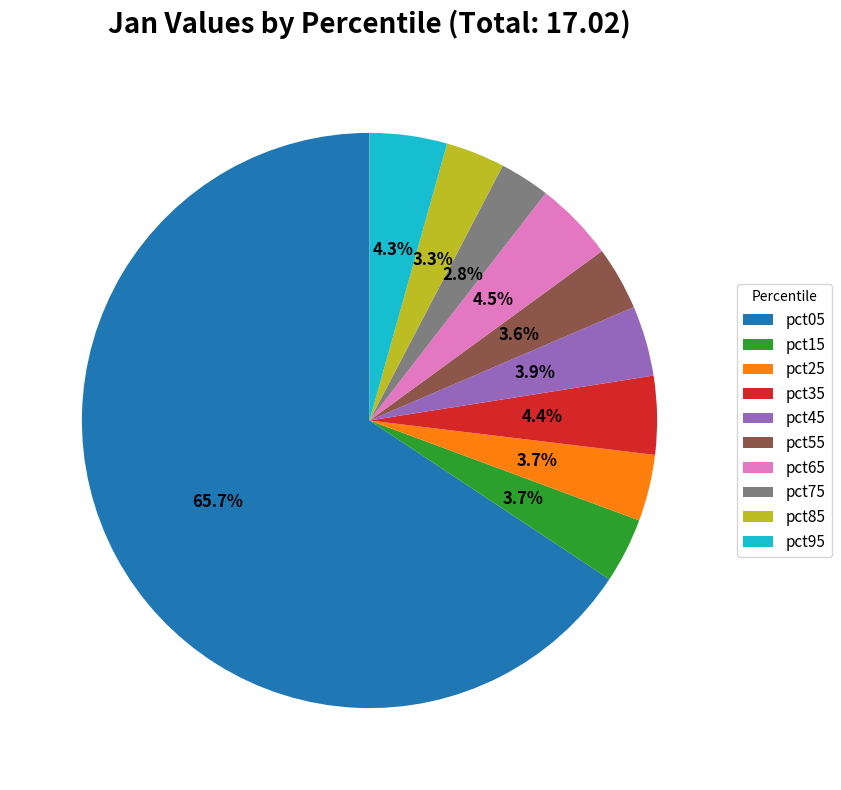

To the nearest percent, what portion does pct35 represent?

4%